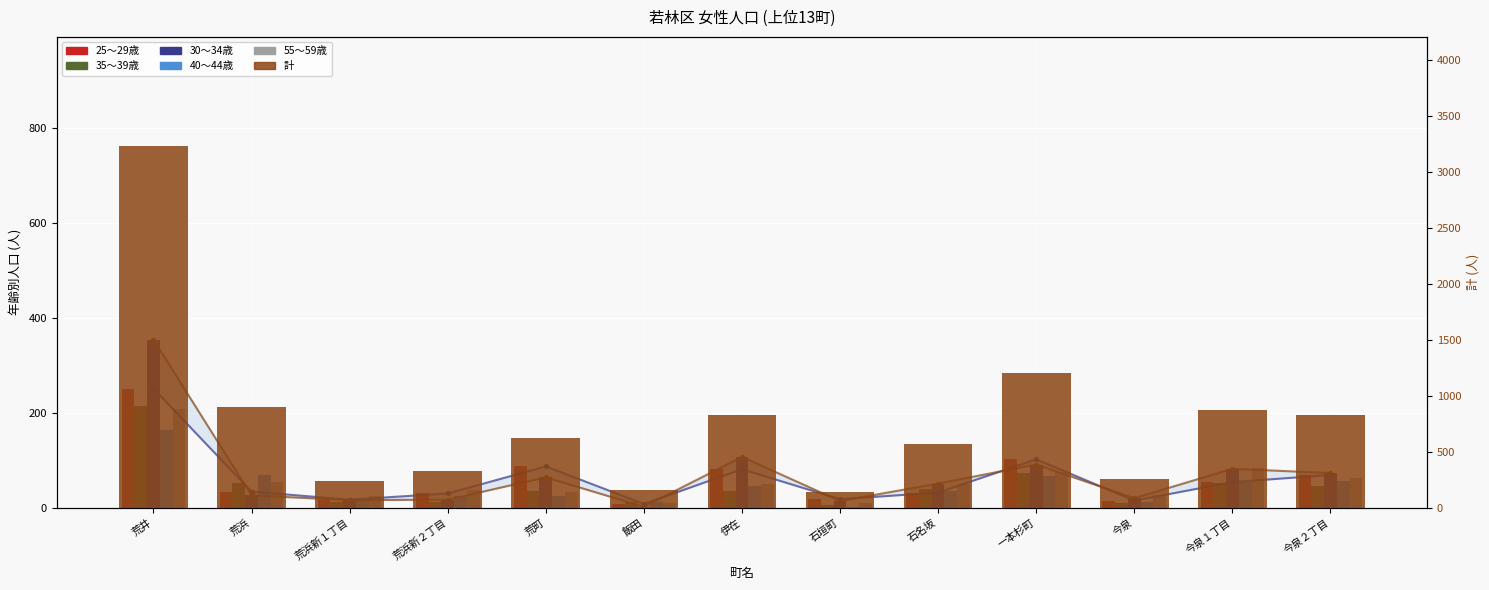

What is the sum of all 40～44歳 values?

583